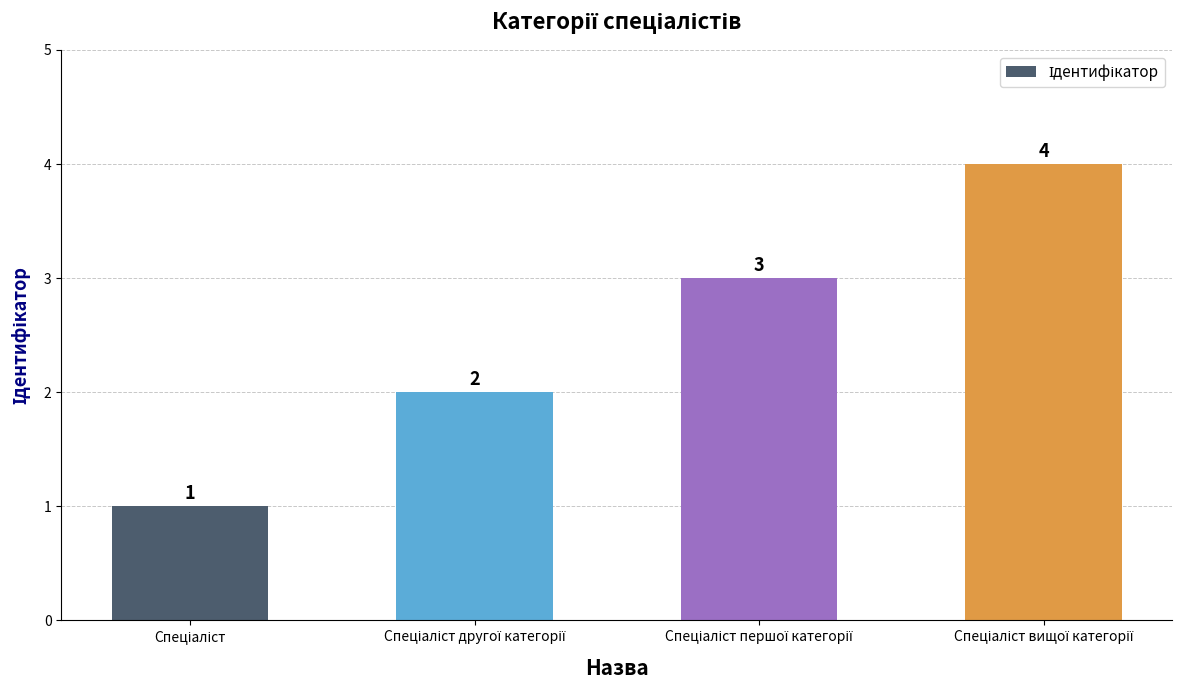

How many values are between 2 and 4?

3